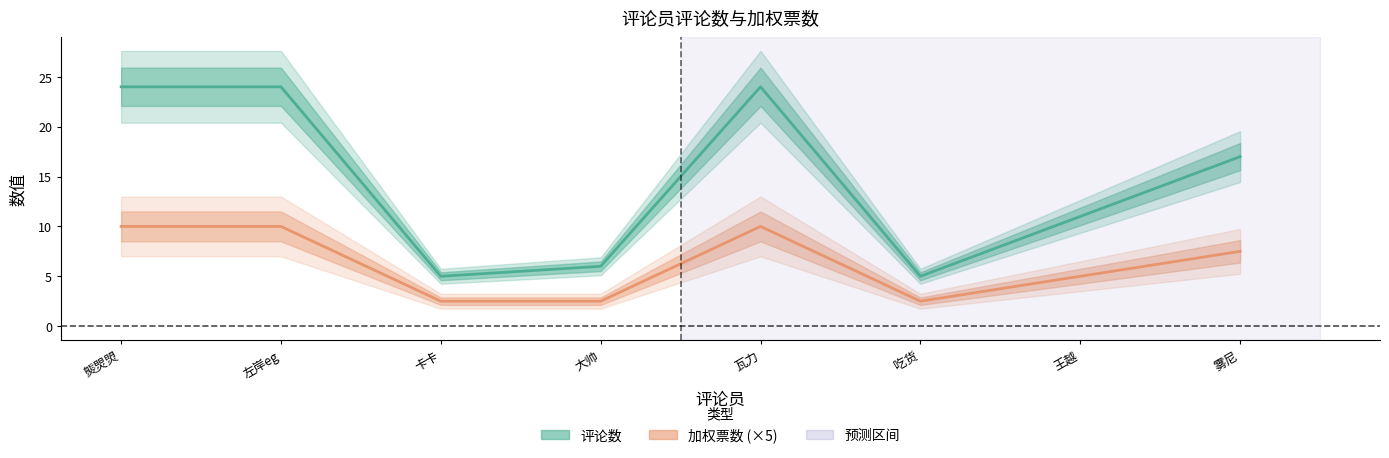

Which category has the lowest value across all series?

卡卡